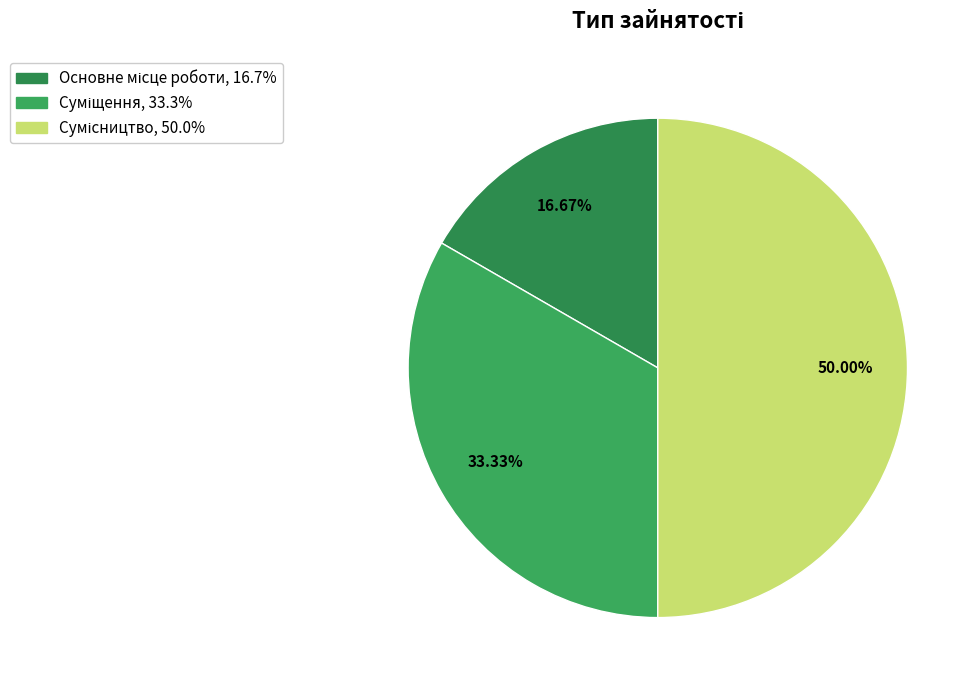

What percentage is NOT represented by Суміщення?

66.7%